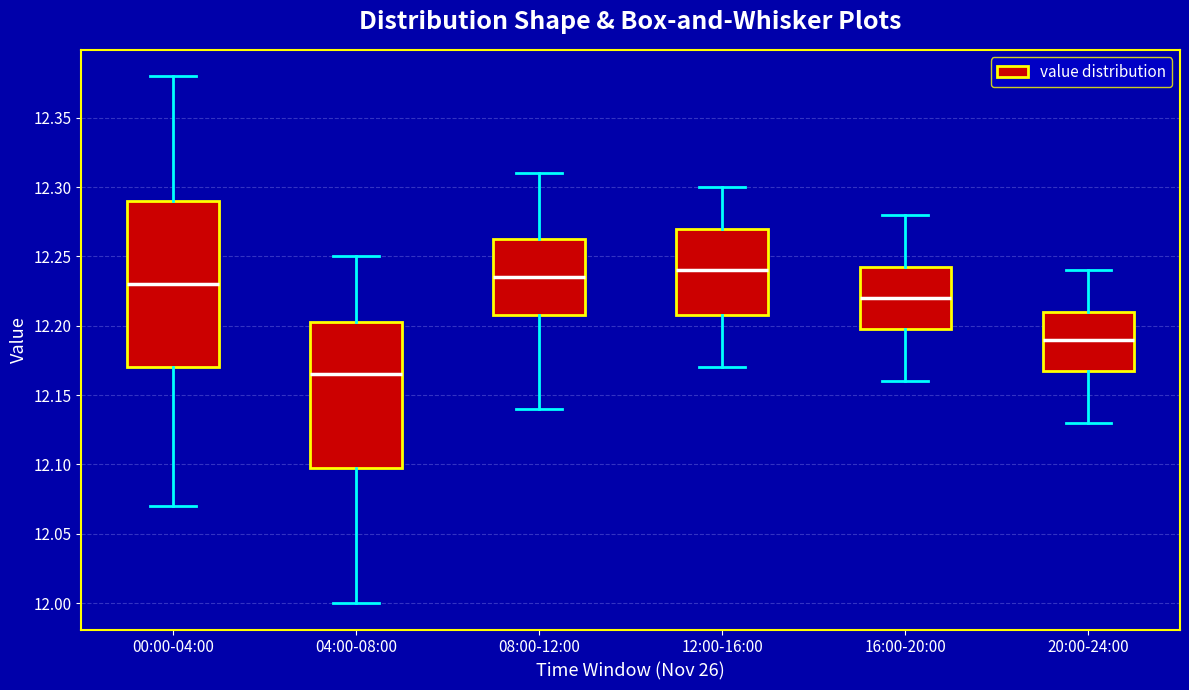

Where is the lower edge of the box for 00:00-04:00 on the y-axis? The values are not printed on the chart, so give them approximately, as read against the axis.

12.170